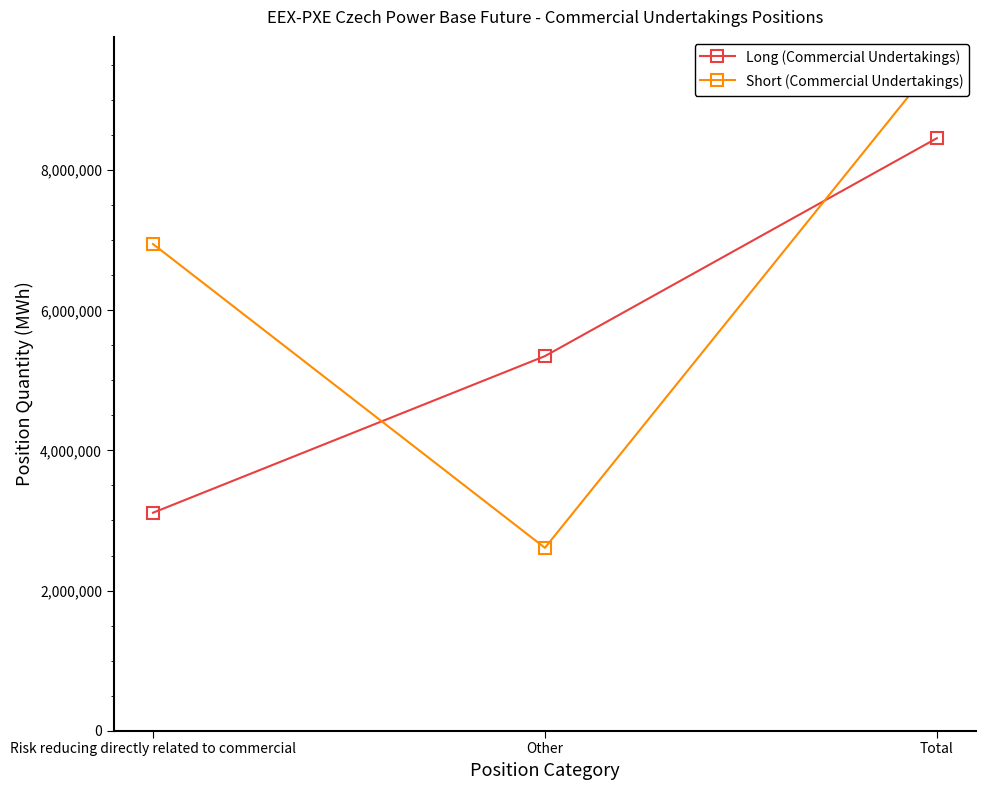

At Total, list the series in order from smallest to largest.

Long (Commercial Undertakings), Short (Commercial Undertakings)